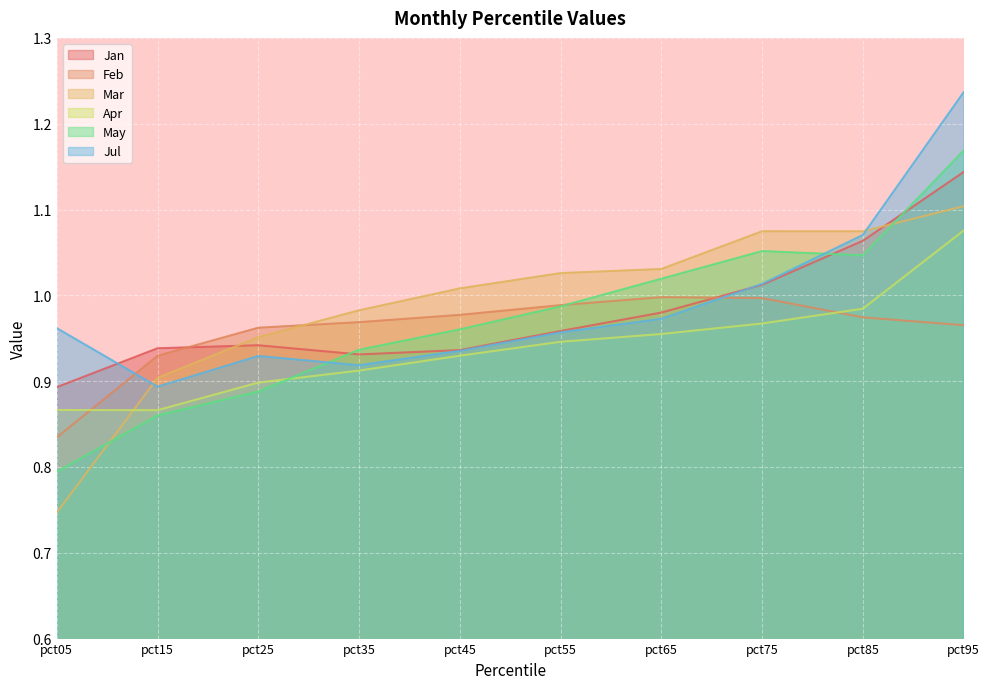

Is the value of Feb at pct75 greater than the value of Jul at pct95?

No